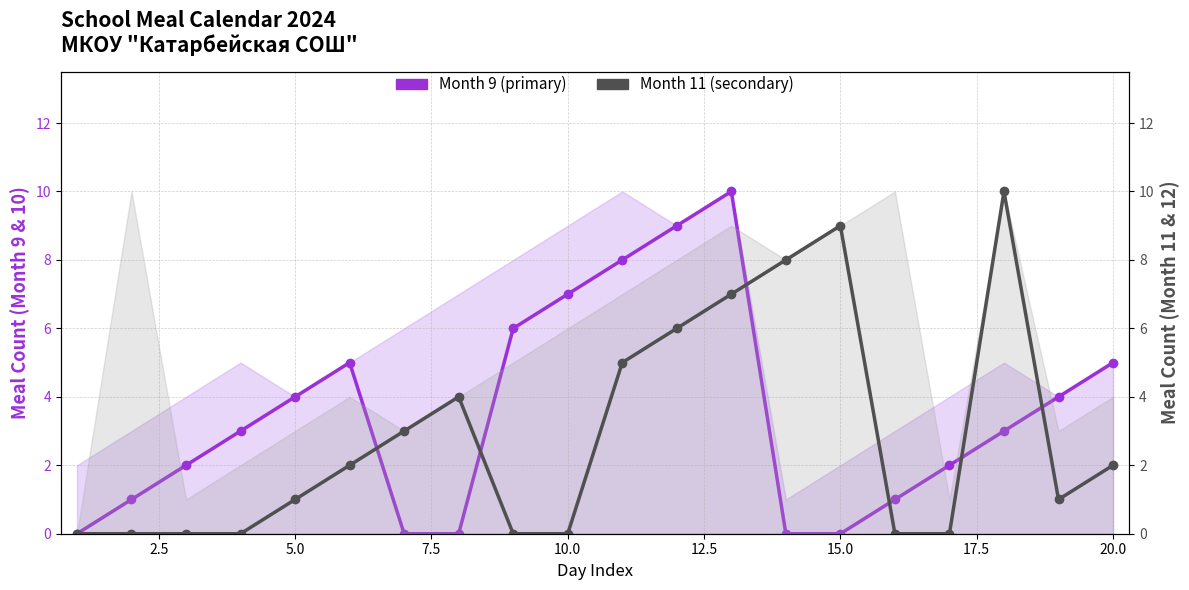

How many data points in Month 11 (secondary) are less than 2?

10